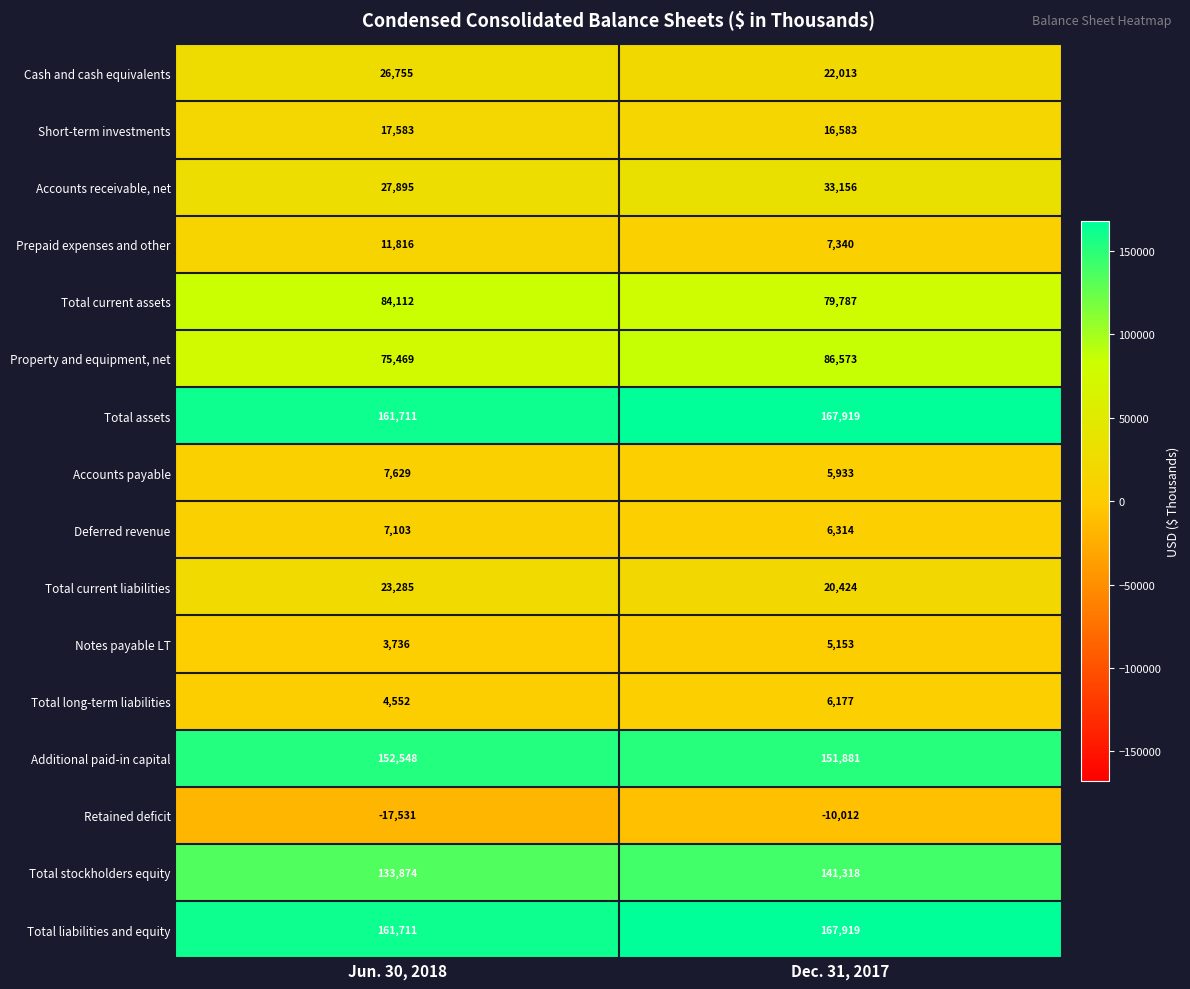

List the labels in order of Total long-term liabilities value, largest first.

Dec. 31, 2017, Jun. 30, 2018